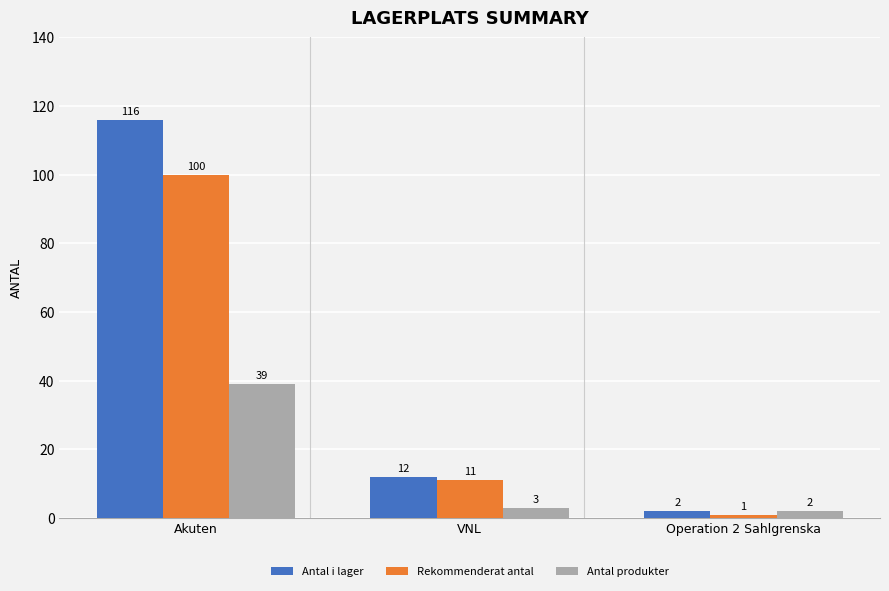

Which series changed the most between Akuten and Operation 2 Sahlgrenska?

Antal i lager